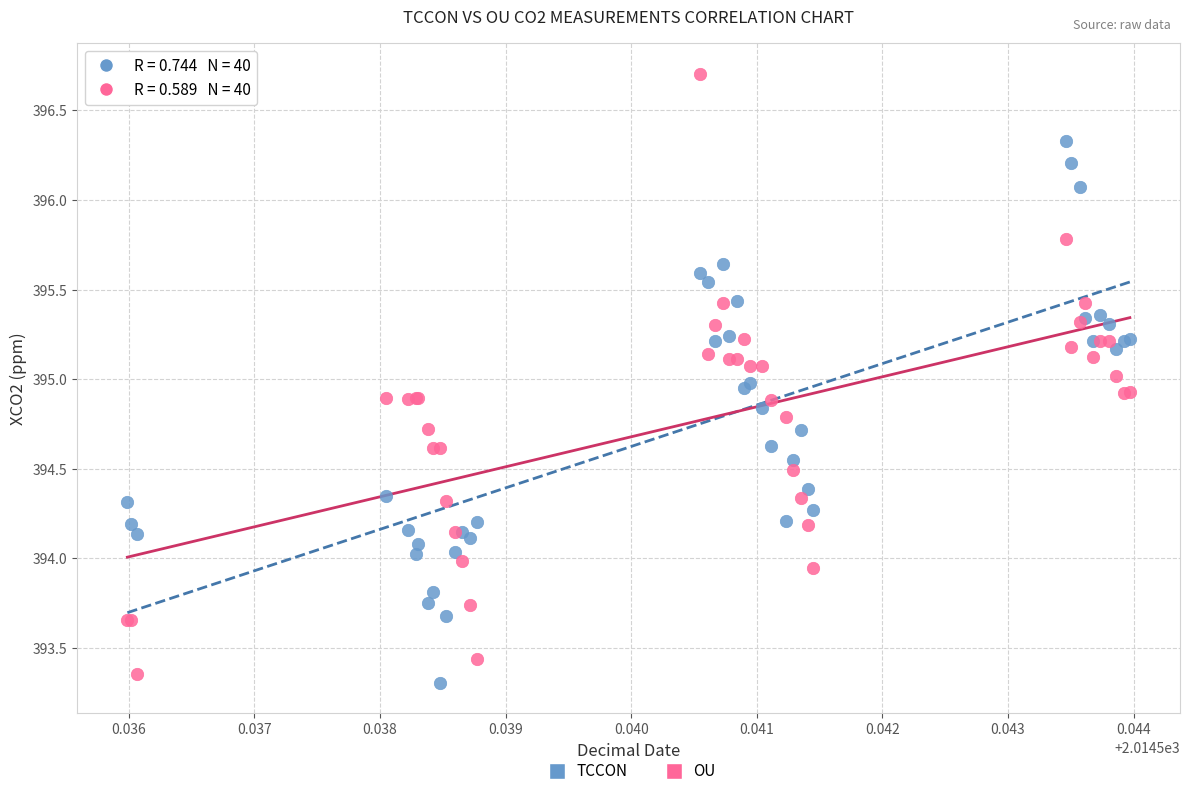

What are all the series names shown in the legend?

TCCON, OU